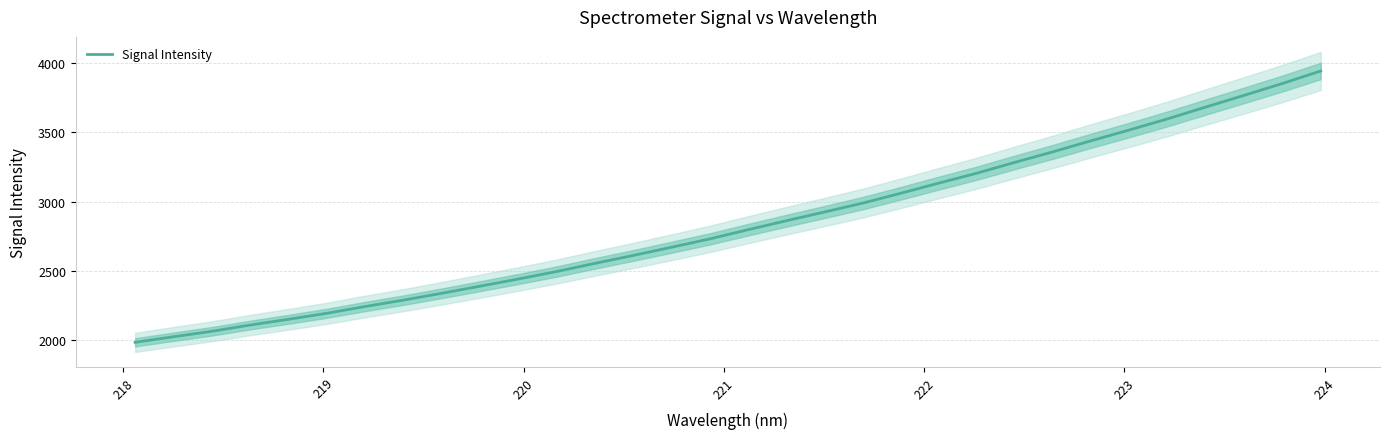

What is the lowest value of the Signal Intensity series?

1981.0